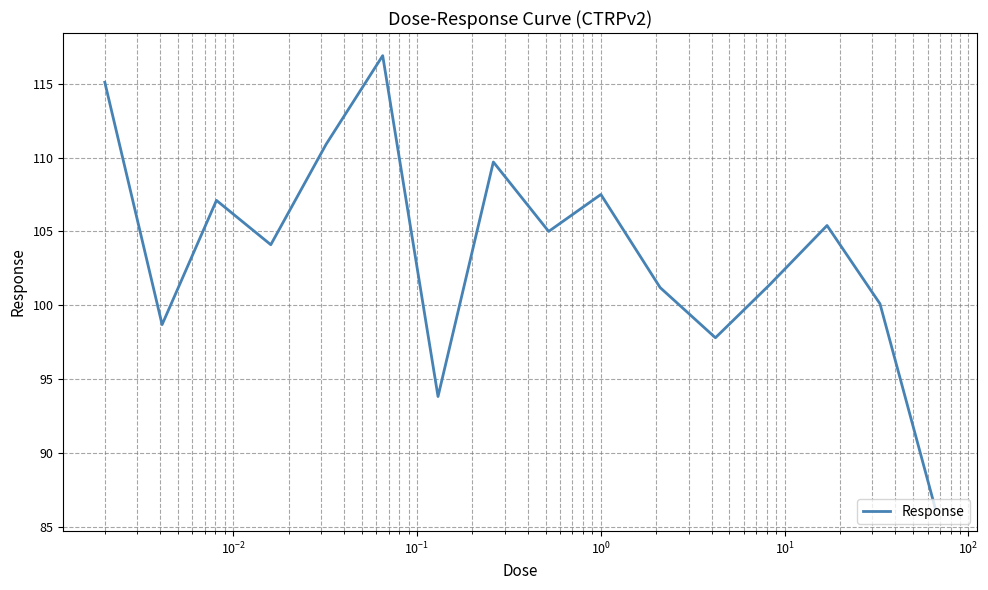

What is the average value?

103.8